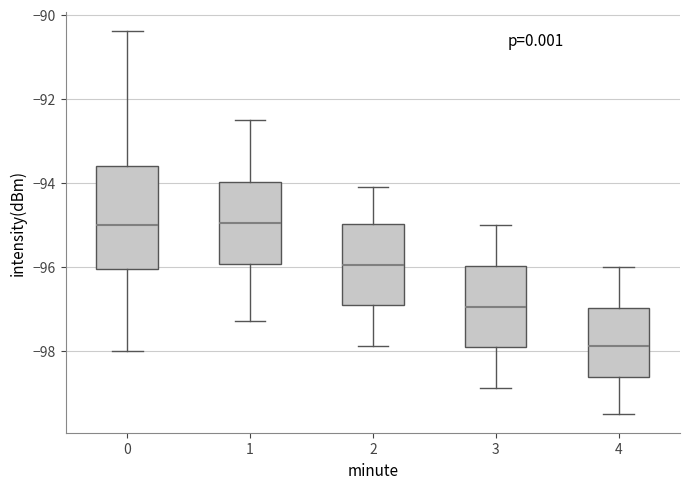

Reading left to right, transcribe this box plot: for each box, give where its median line is, the range the box spans, and where its two whiskers end, as read against the y-axis. The values are not printed on the chart, so give them approximately, as read against the axis.

0: median -95.0, box -96.0 to -93.6, whiskers -98.0 to -90.4
1: median -95.0, box -96.0 to -94.0, whiskers -97.2 to -92.4
2: median -96.0, box -97.0 to -95.0, whiskers -97.8 to -94.0
3: median -97.0, box -98.0 to -96.0, whiskers -98.8 to -95.0
4: median -97.8, box -98.6 to -97.0, whiskers -99.4 to -96.0